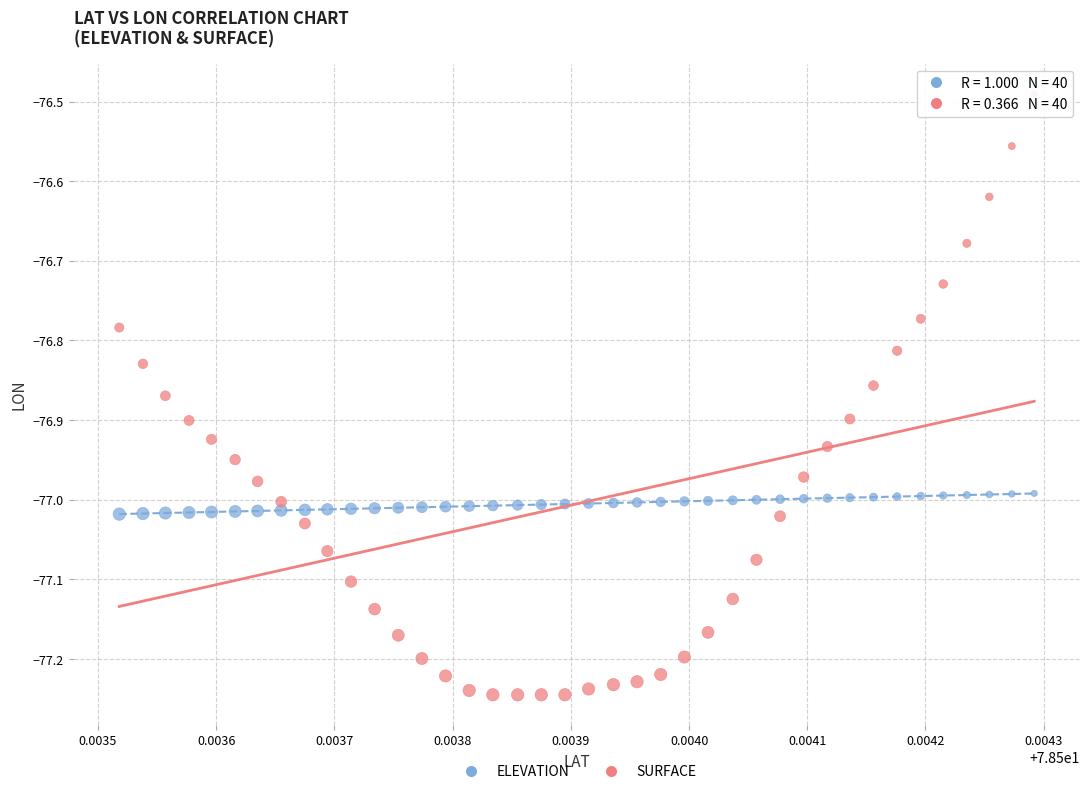

Across all data points, what is the range of Y values (max minus min)?

0.8